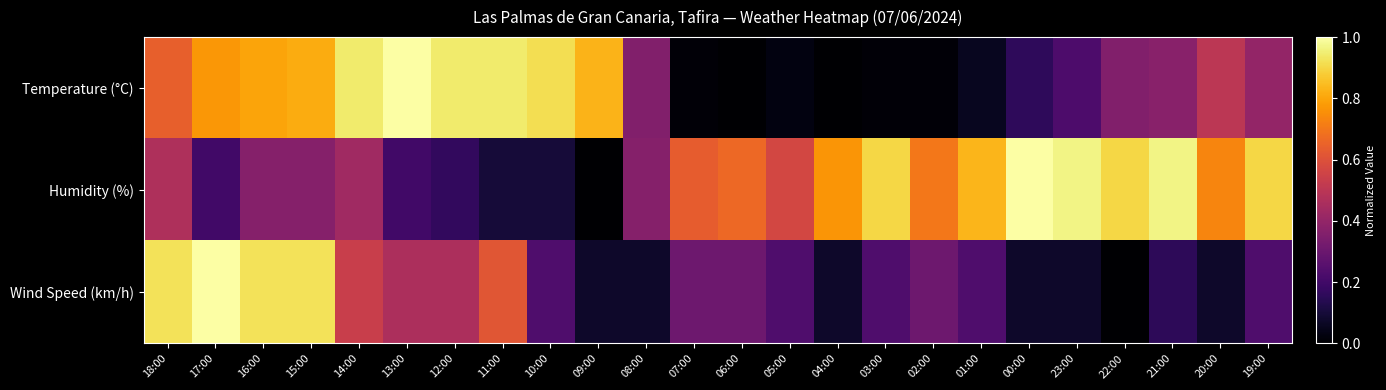

What is the total value across all series at 09:00?

0.9